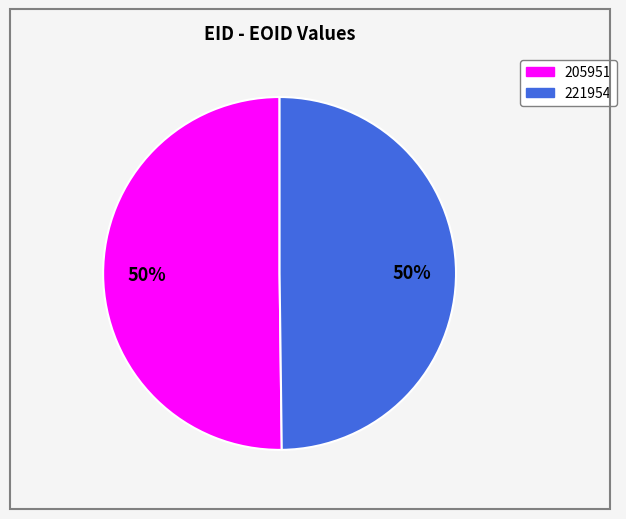

To the nearest percent, what portion does 221954 represent?

50%